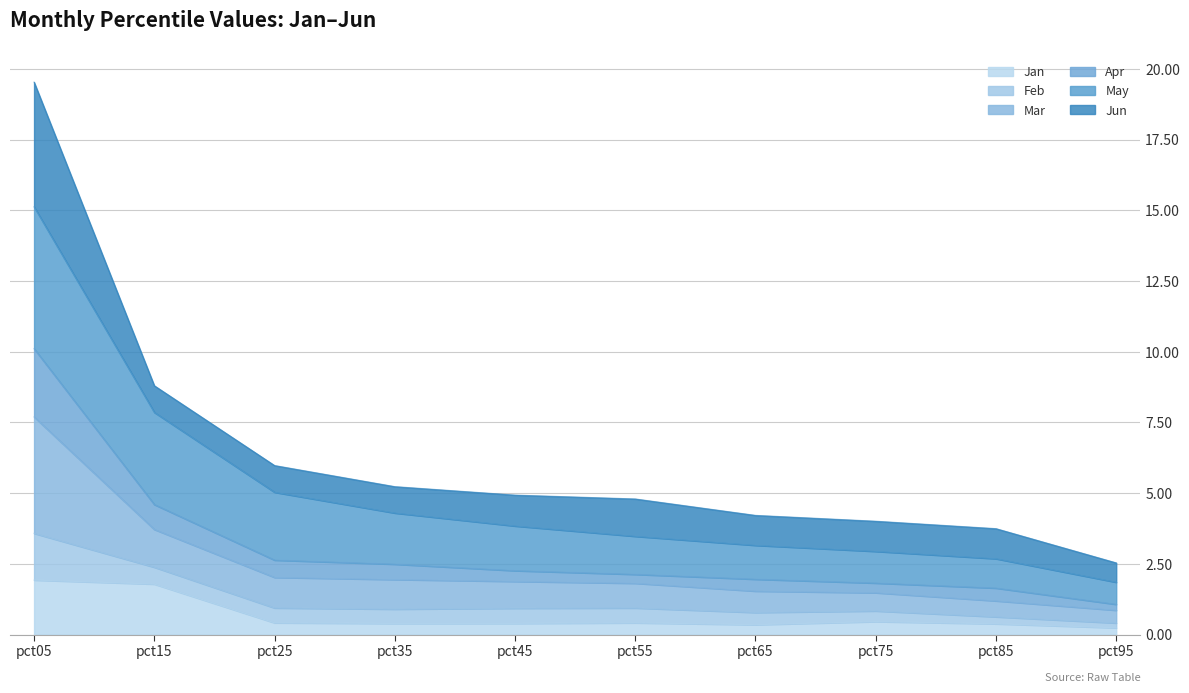

At which category is the sum across all series the highest?

pct05